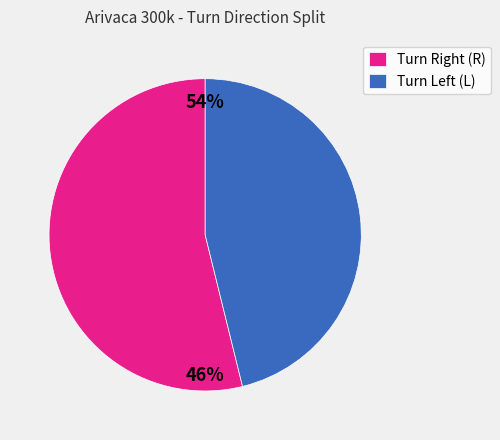

The Food slice represents 1% of the pie. True or false?

False